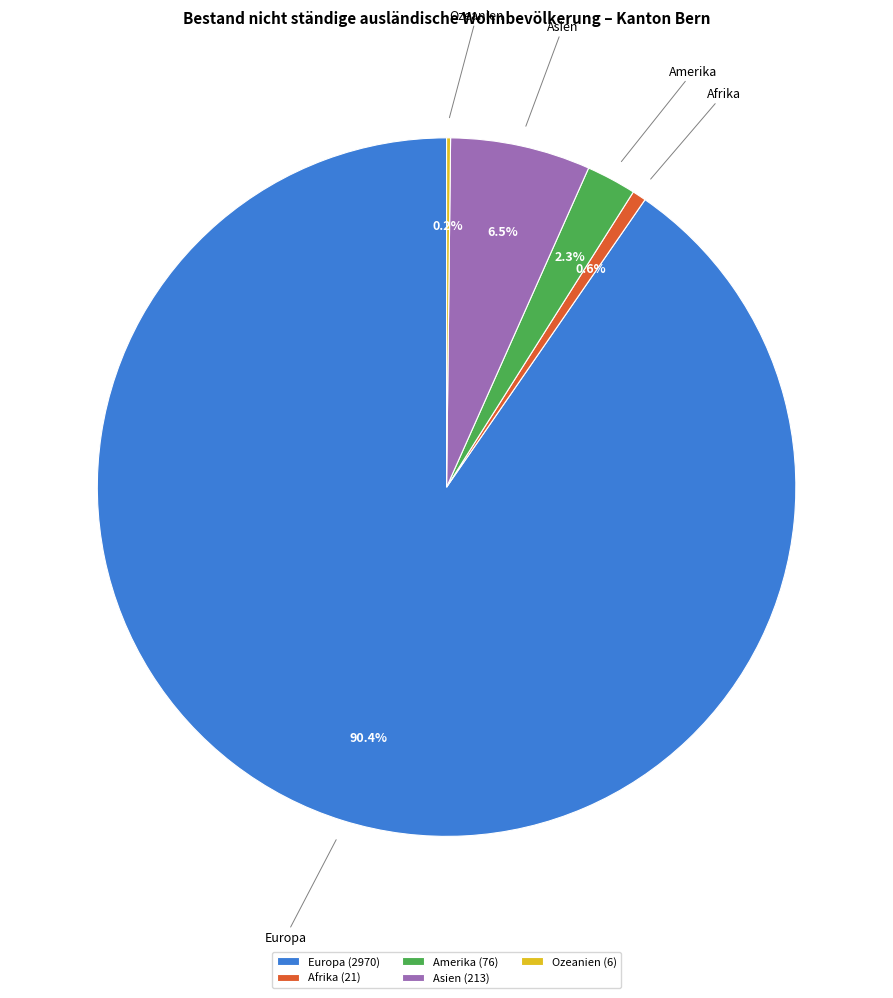

Does Asien (213) represent more than half of the total?

No